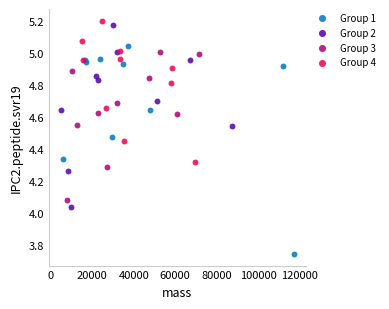

Which series reaches the minimum Y coordinate?

Group 1